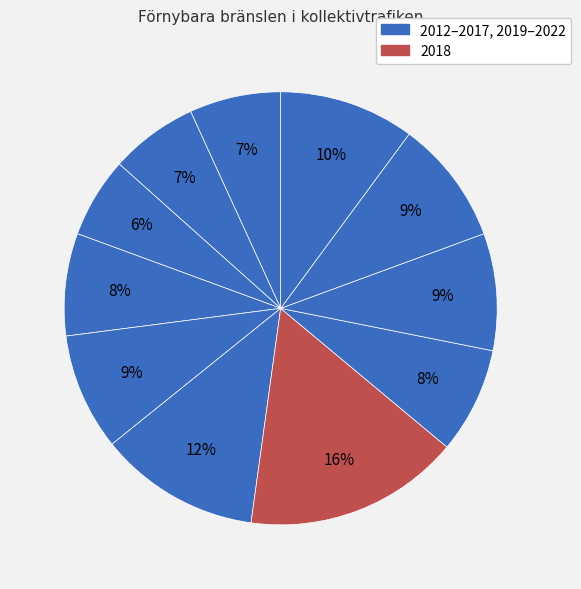

Does any single category account for the majority?

No